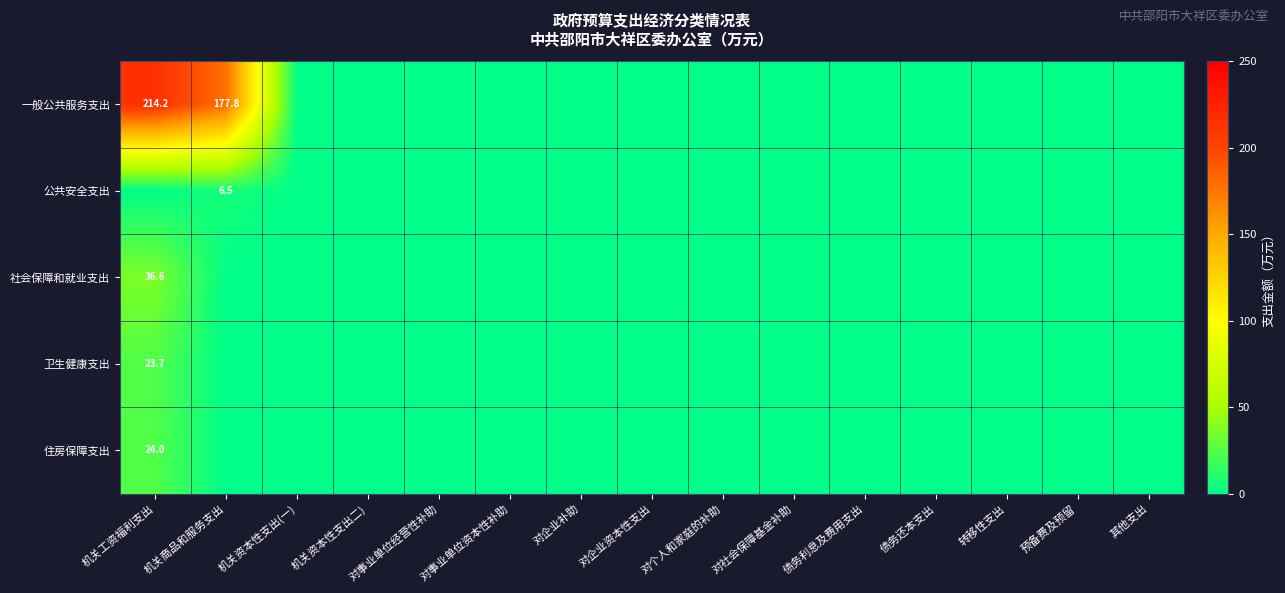

Is it true that 社会保障和就业支出 equals 36.6 at 机关工资福利支出?

True